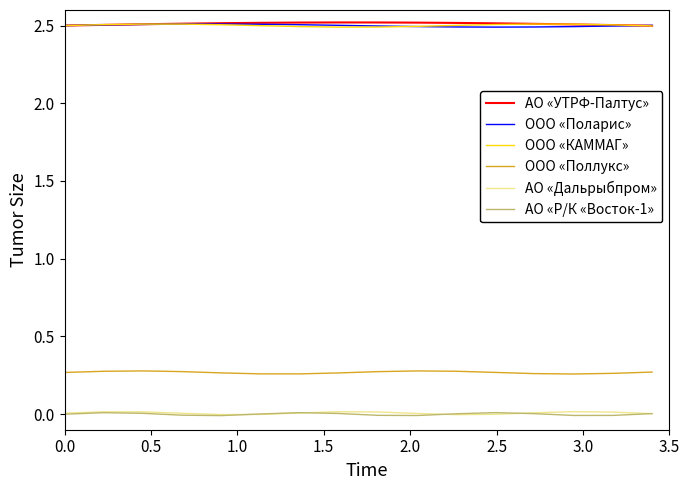

True or false: АО «УТРФ-Палтус» and АО «Дальрыбпром» cross at least once.

False